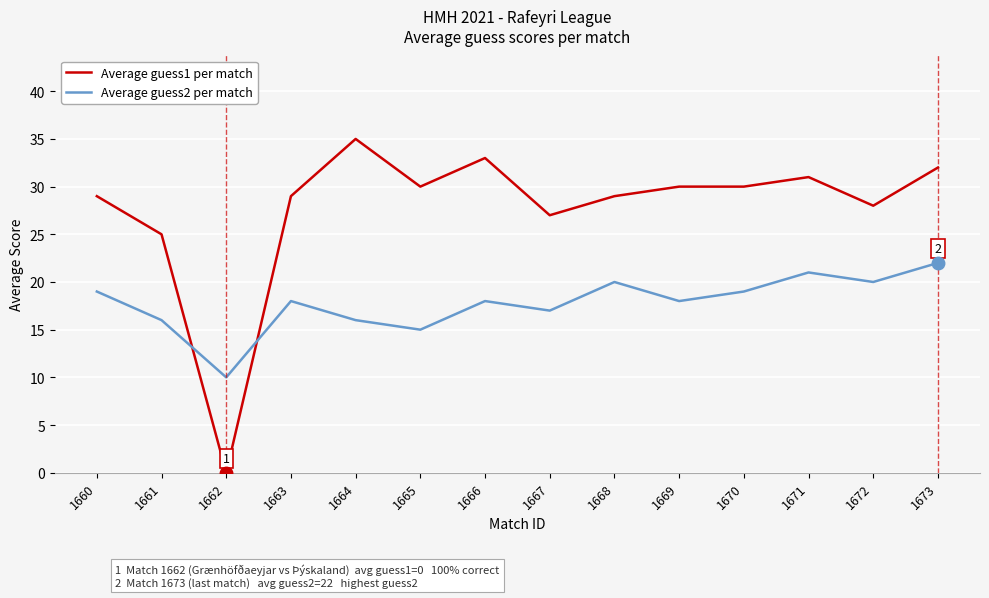

What is the difference between the second highest and second lowest values in the Average guess2 per match series?

6